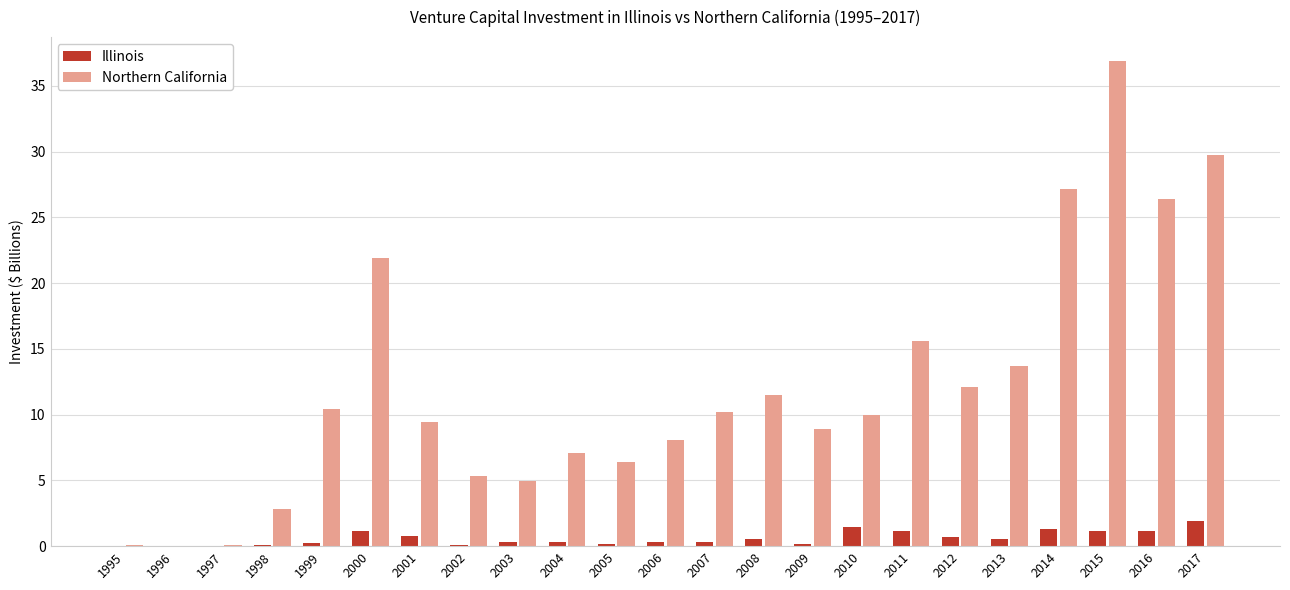

The Illinois series shows 0.2 at 1999. True or false?

True